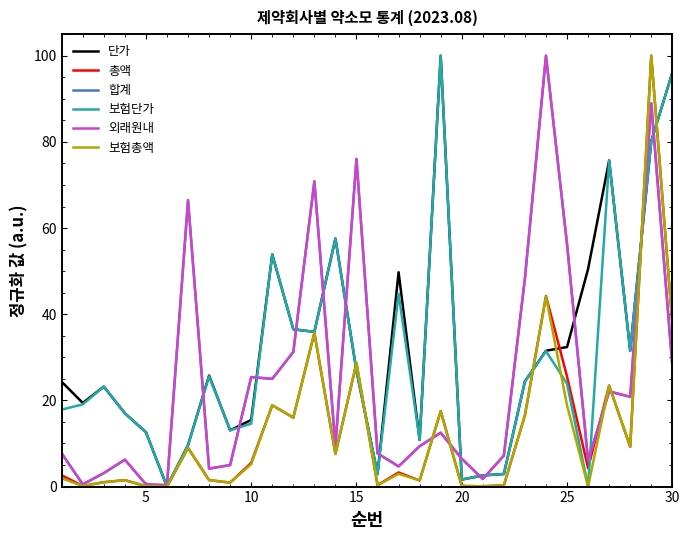

Does the chart have visible grid lines?

No